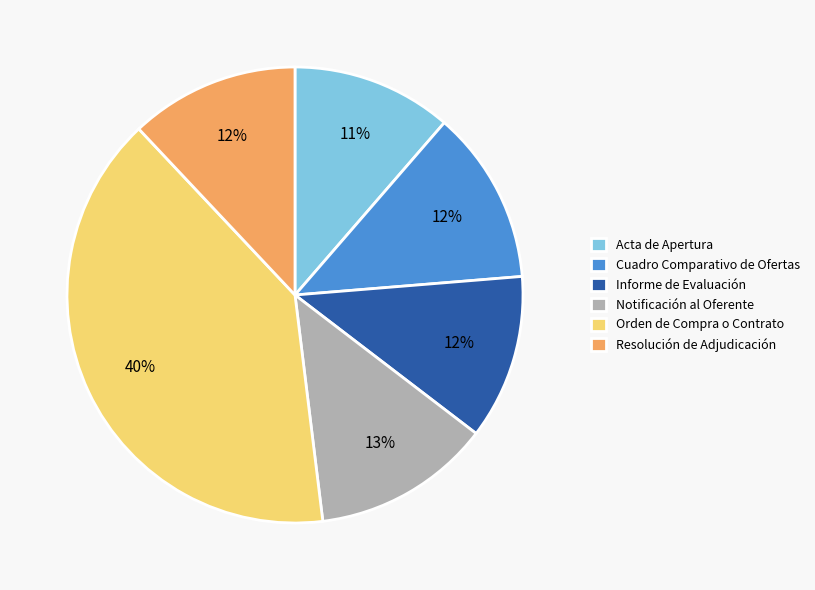

To the nearest percent, what is the combined percentage of Orden de Compra o Contrato and Notificación al Oferente?

53%